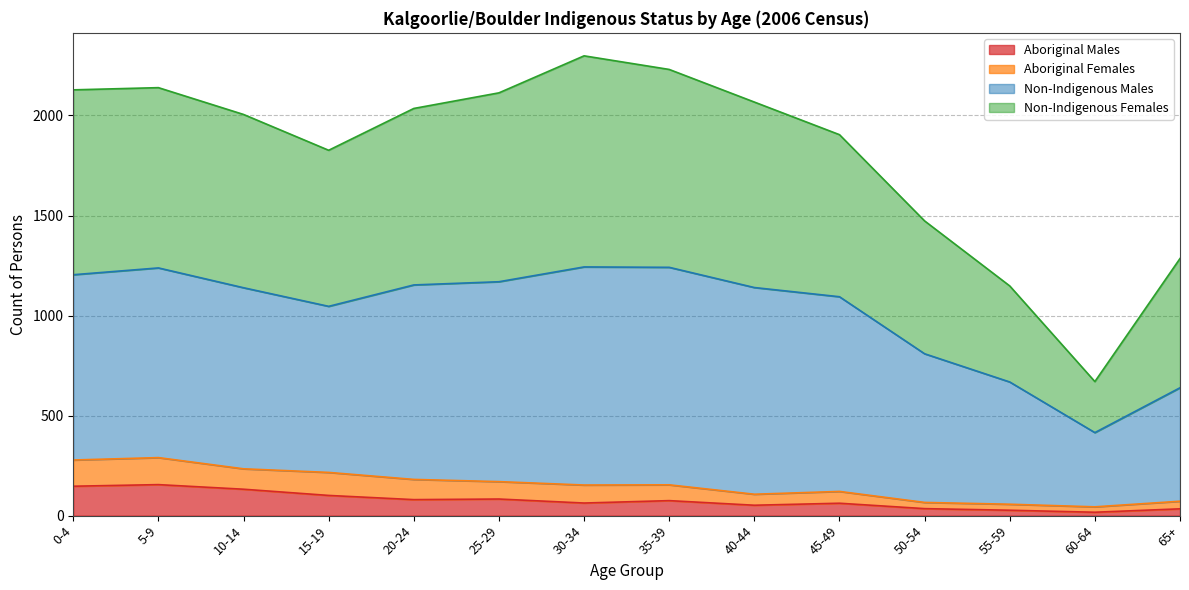

Which category has the lowest value in the Aboriginal Males series?

60-64